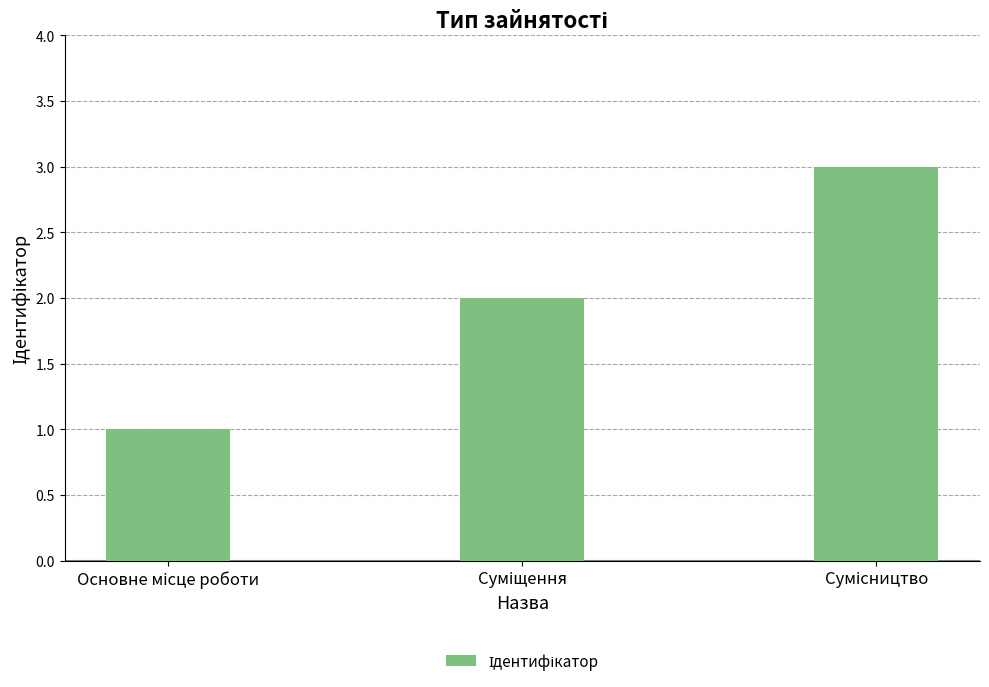

What is the sum of all values?

6